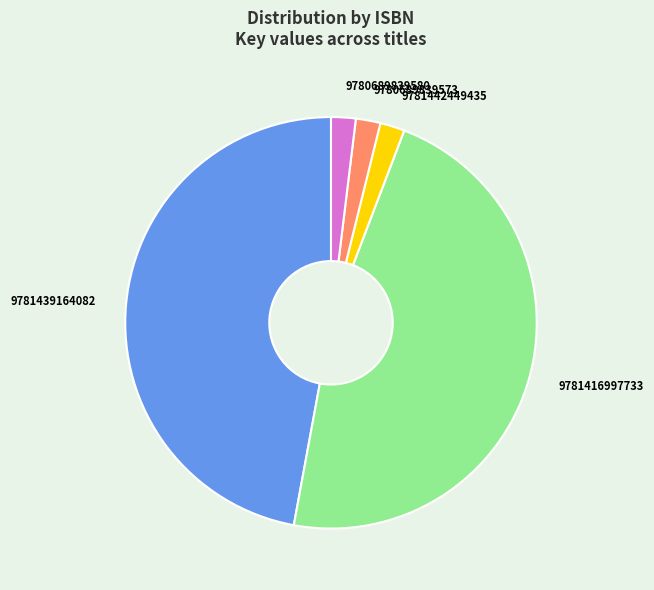

The 9781439164082 slice represents 60% of the pie. True or false?

False